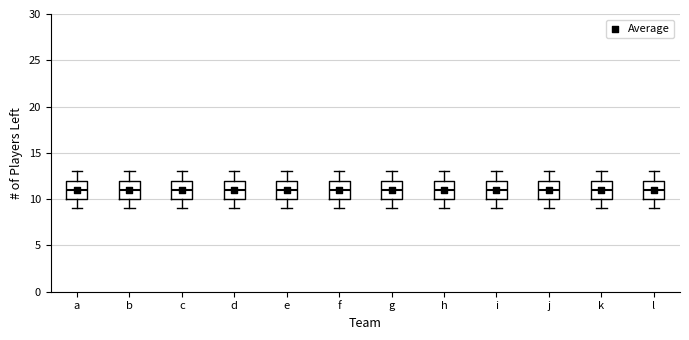

Reading left to right, read every box against the y-axis: the position of its median line, the range the box covers, and the ends of its whiskers. The values are not printed on the chart, so give them approximately, as read against the axis.

a: median 11, box 10 to 12, whiskers 9 to 13
b: median 11, box 10 to 12, whiskers 9 to 13
c: median 11, box 10 to 12, whiskers 9 to 13
d: median 11, box 10 to 12, whiskers 9 to 13
e: median 11, box 10 to 12, whiskers 9 to 13
f: median 11, box 10 to 12, whiskers 9 to 13
g: median 11, box 10 to 12, whiskers 9 to 13
h: median 11, box 10 to 12, whiskers 9 to 13
i: median 11, box 10 to 12, whiskers 9 to 13
j: median 11, box 10 to 12, whiskers 9 to 13
k: median 11, box 10 to 12, whiskers 9 to 13
l: median 11, box 10 to 12, whiskers 9 to 13